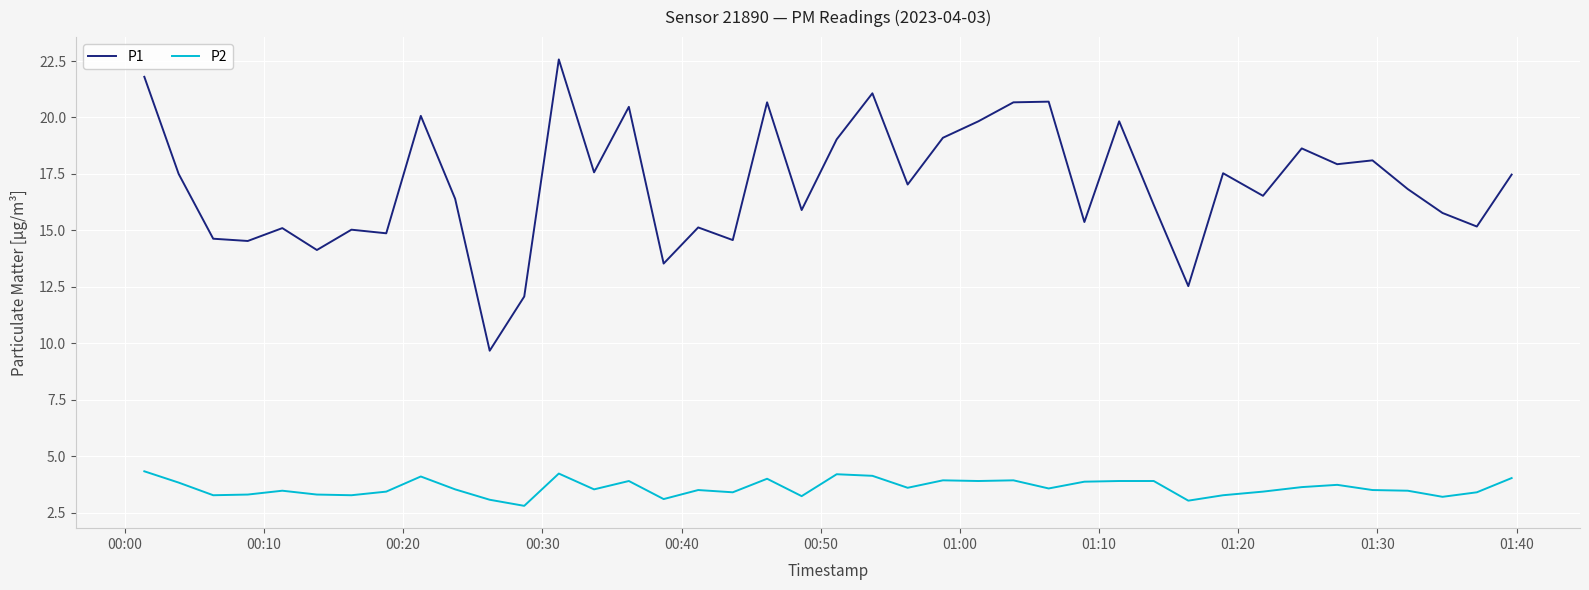

In P1, how many points are higher than both neighbors (excluding endpoints)?

13